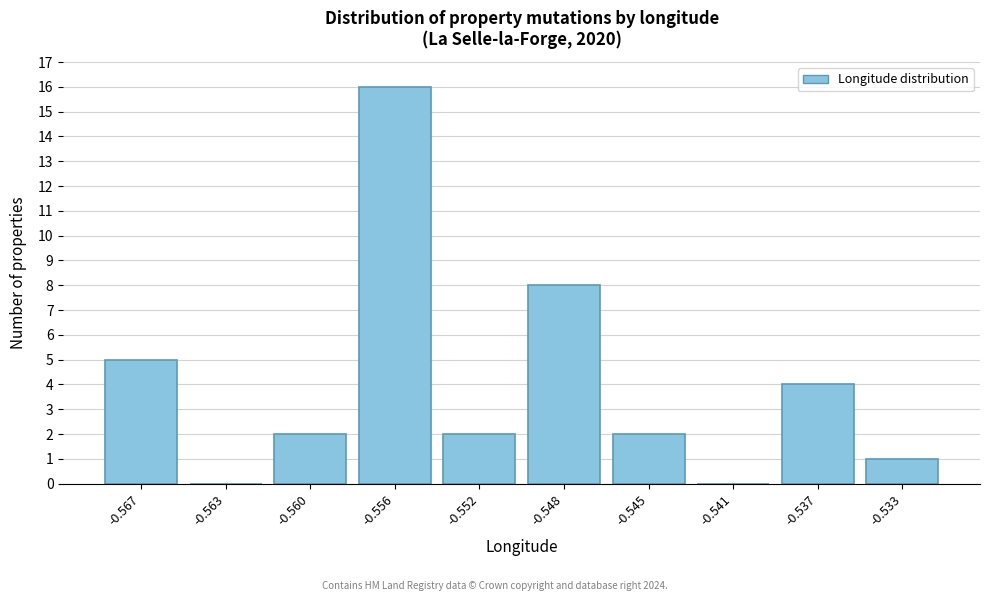

Reading left to right, transcribe all the data shown in this chart.

-0.567=5	-0.563=0	-0.560=2	-0.556=16	-0.552=2	-0.548=8	-0.545=2	-0.541=0	-0.537=4	-0.533=1